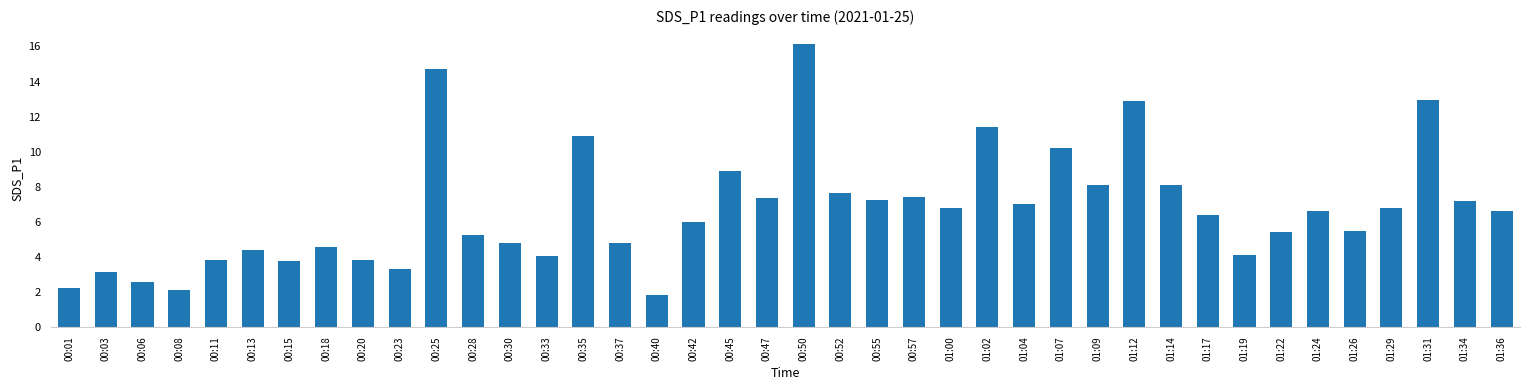

Approximately how many times larger is the value at 00:06 compared to 00:01?

1.2